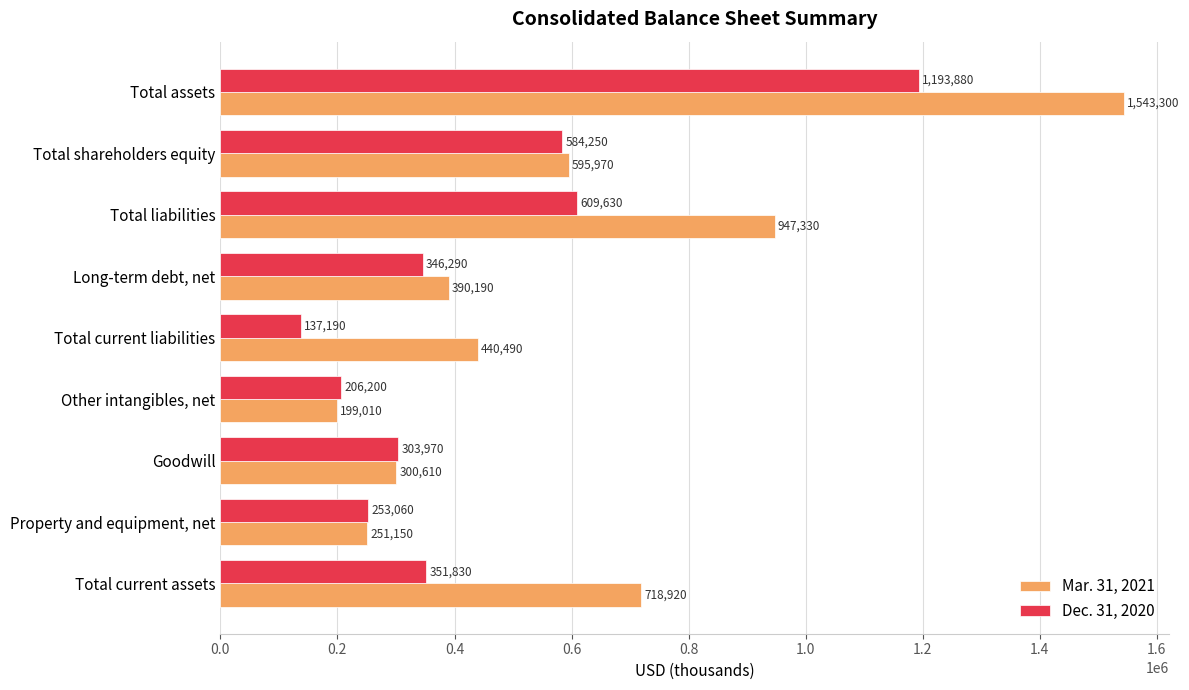

Which series has the largest range (max minus min)?

Mar. 31, 2021